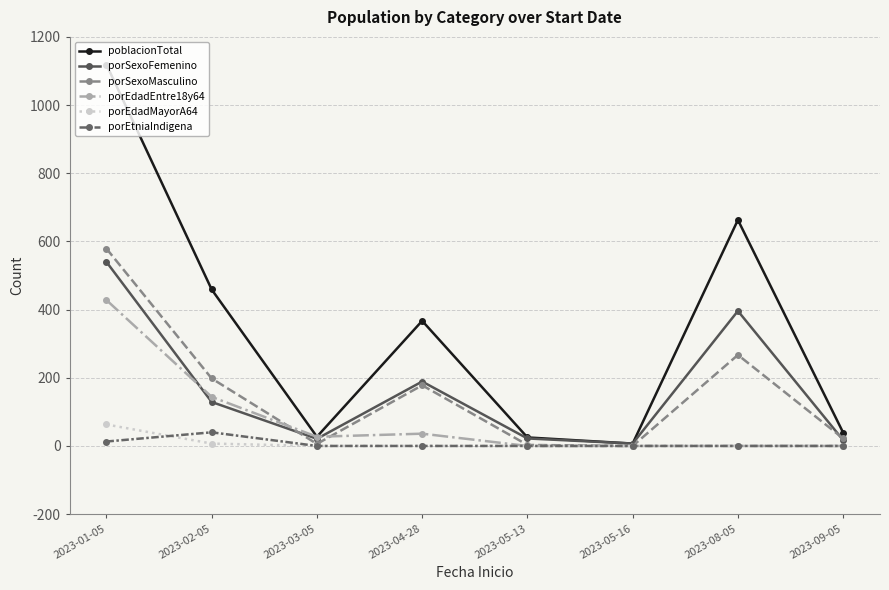

Which series changed the most between 2023-01-05 and 2023-04-28?

poblacionTotal